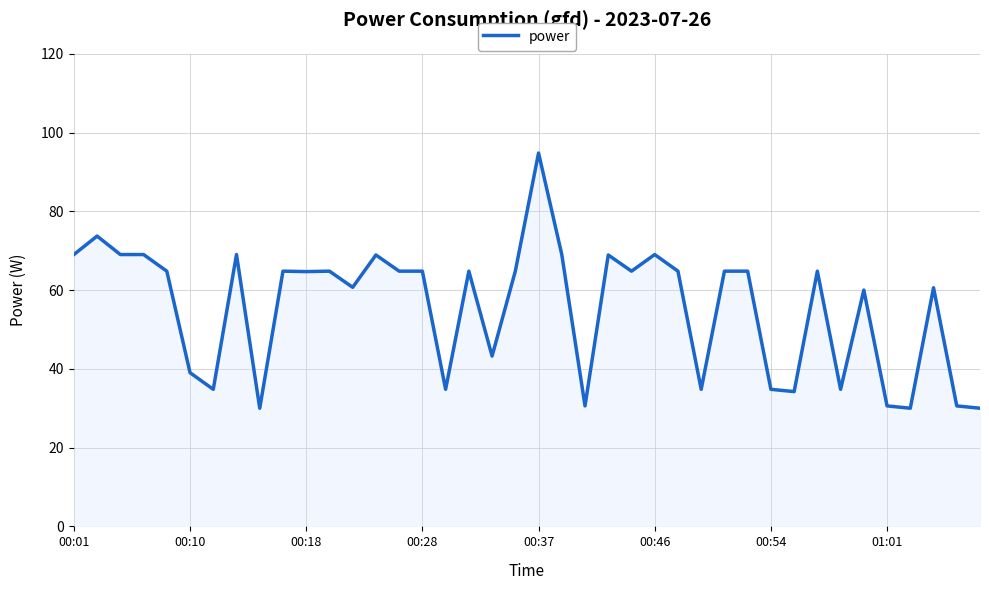

Does the chart display data point markers on the line(s)?

No